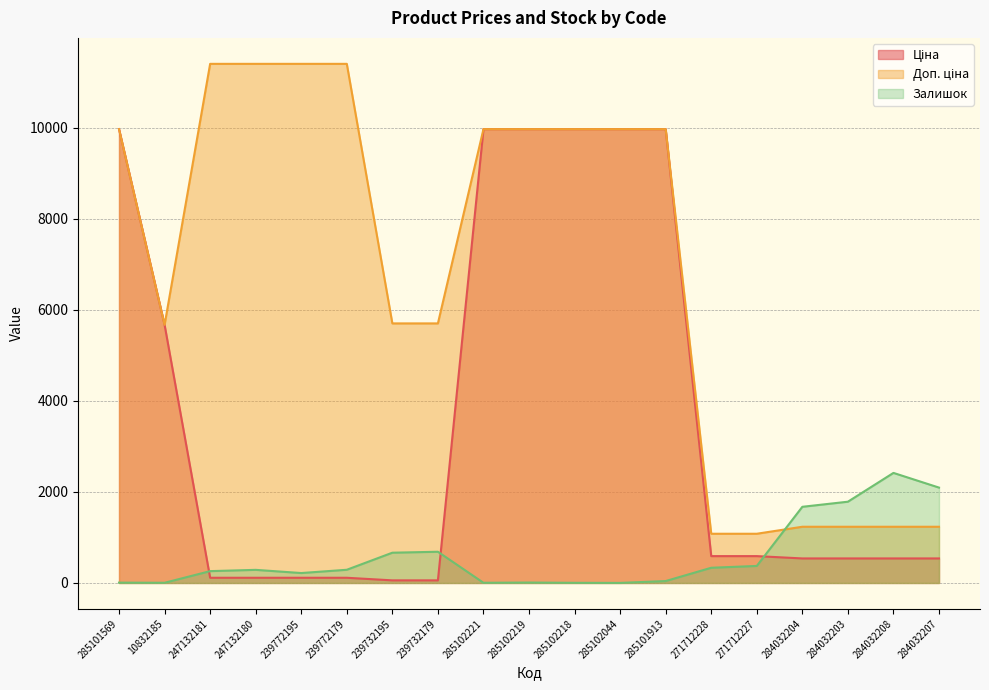

What is the sum of the Ціна values at 285102218 and 239732195?

10032.0